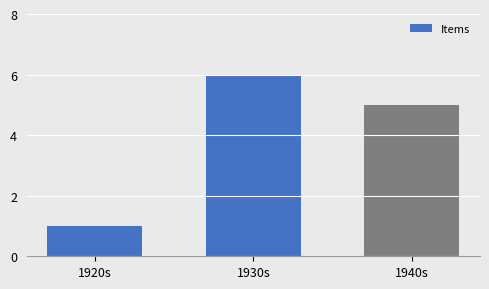

Approximately how many times larger is the value at 1930s compared to 1940s?

1.2